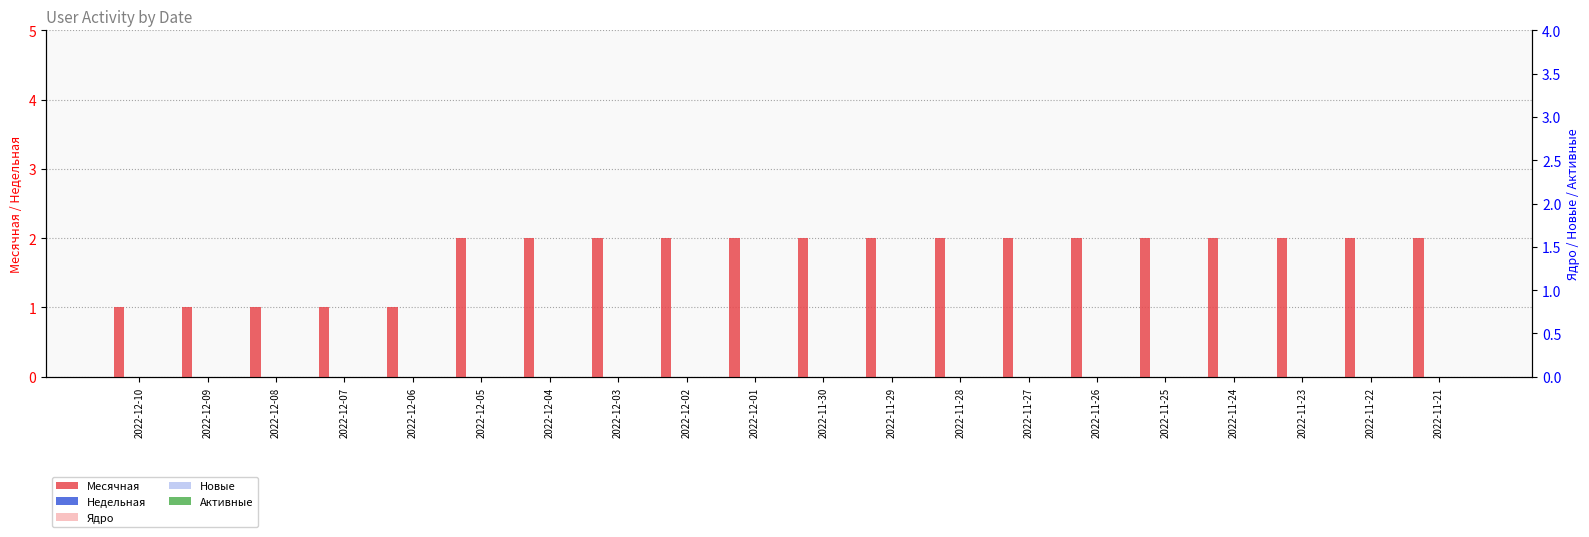

Between 2022-11-29 and 2022-11-30, which is larger?

2022-11-29